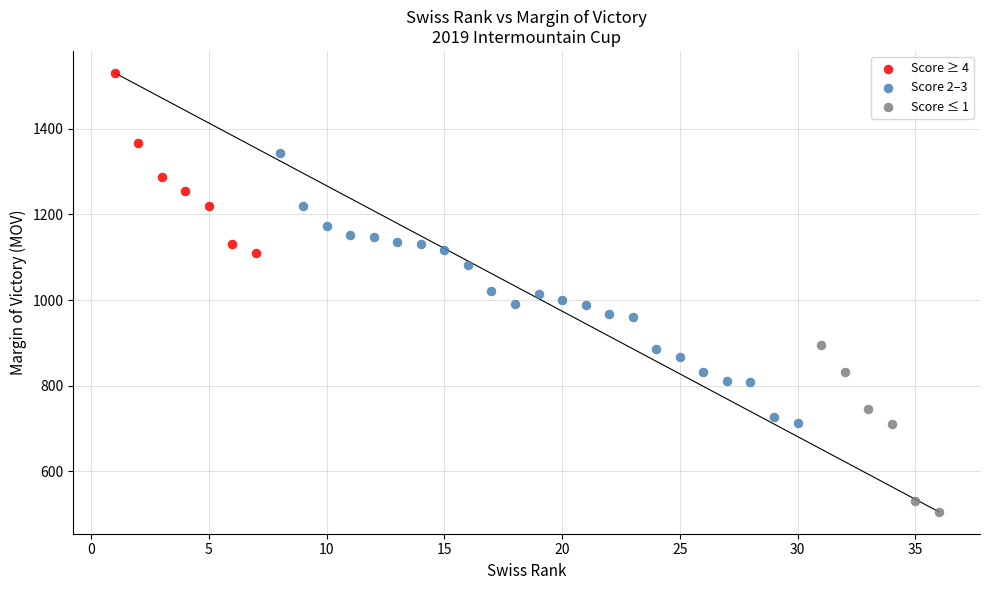

Which series reaches the maximum Y coordinate?

Score ≥ 4